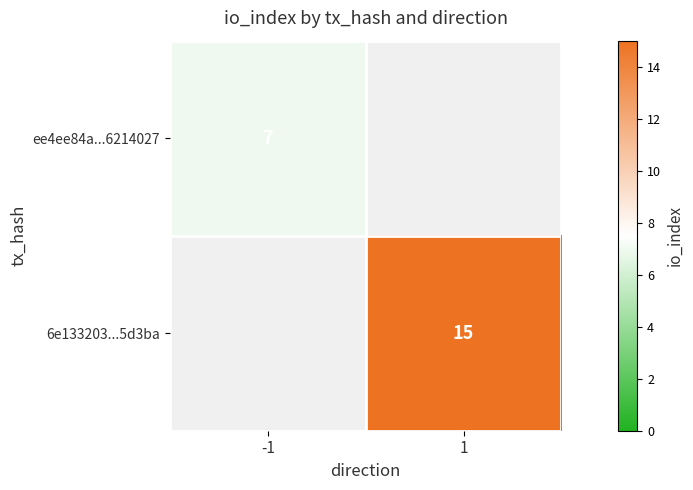

True or false: 6e133203...5d3ba has a value of 15.0 at 1.

True